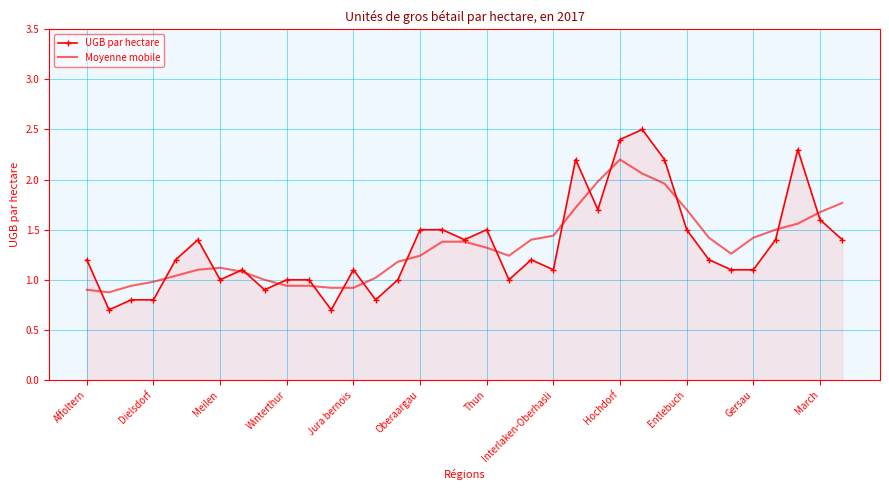

Which series has the widest spread of values?

UGB par hectare